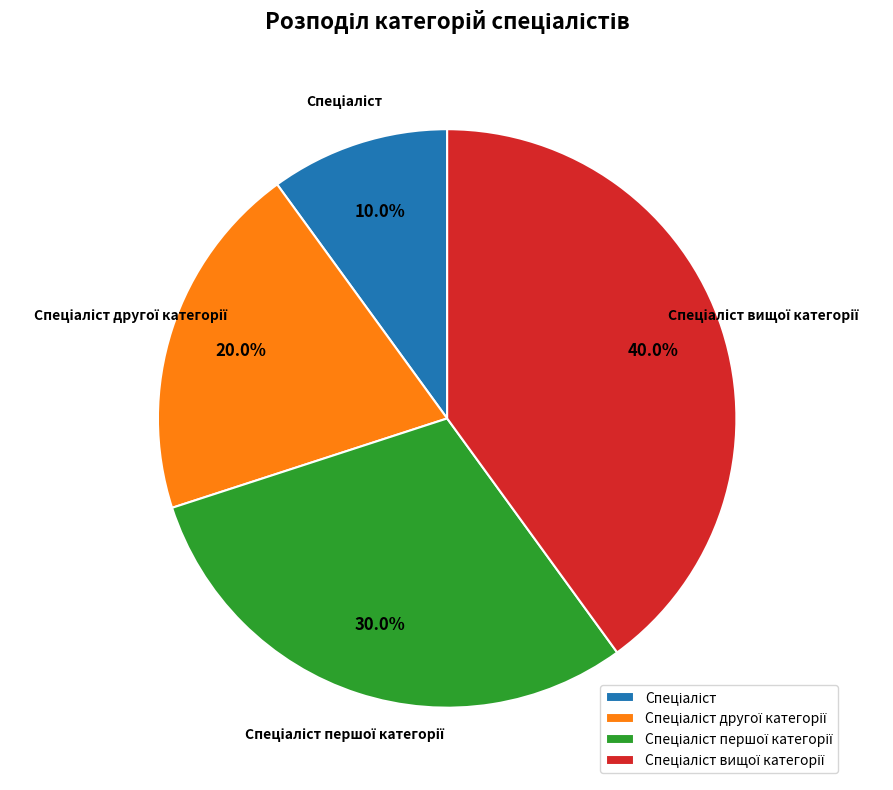

Does any single category account for the majority?

No